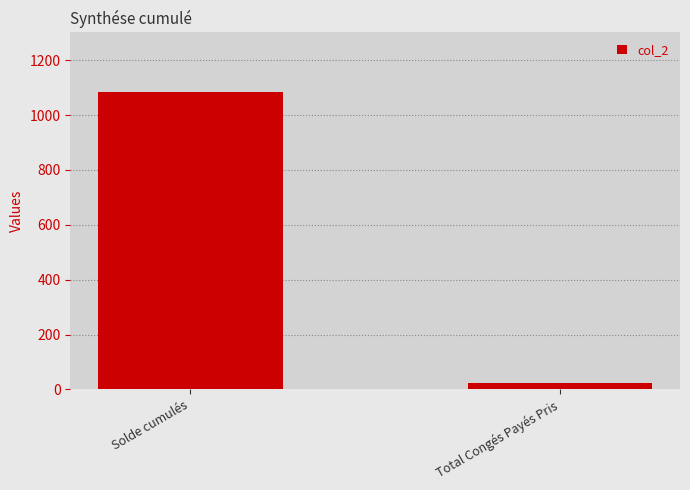

What value does the data have at Total Congés Payés Pris?

23.5